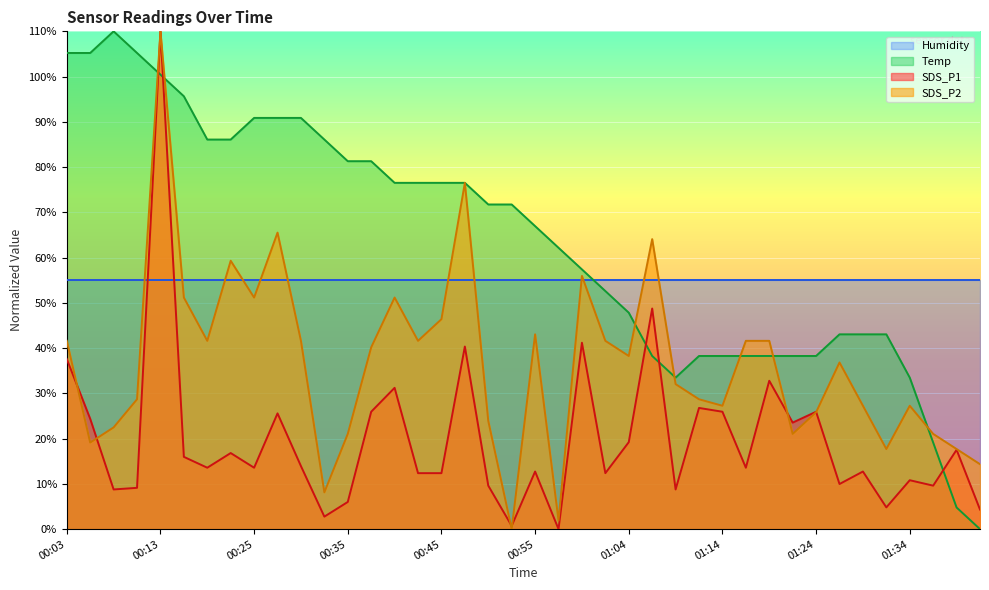

Between which two adjacent categories do Temp and SDS_P1 first intersect?

00:10 and 00:13